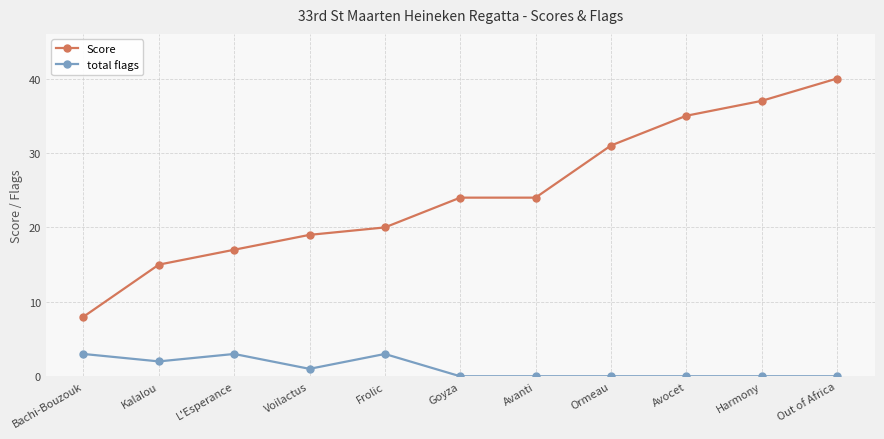

What is the spread (max minus min) of values at Out of Africa?

40